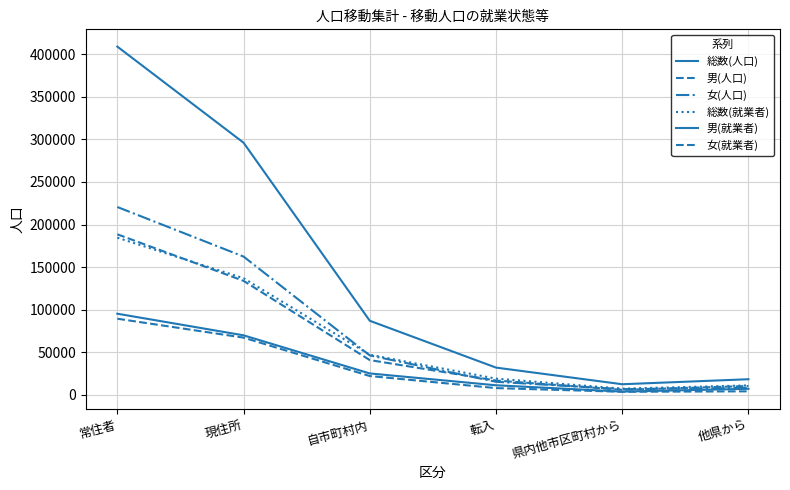

Between 転入 and 他県から, which series saw the biggest shift?

総数(人口)